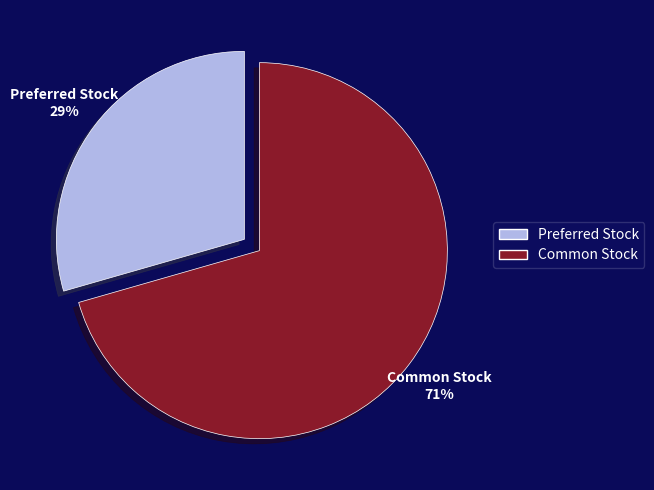

What is the ratio of the value at Preferred Stock to the value at Common Stock?

0.4